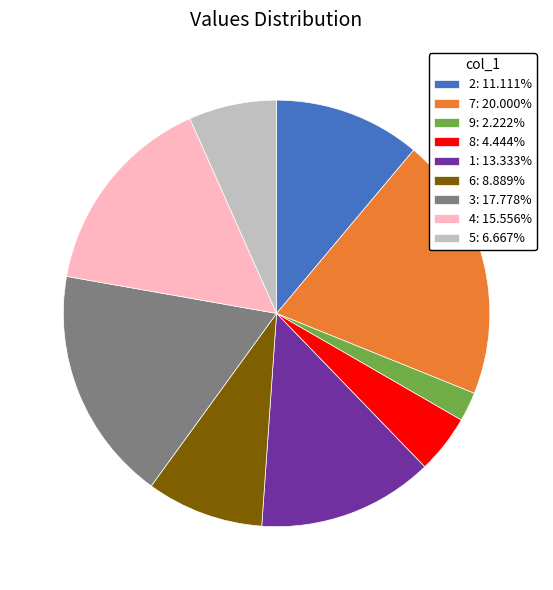

Does any single category account for the majority?

No